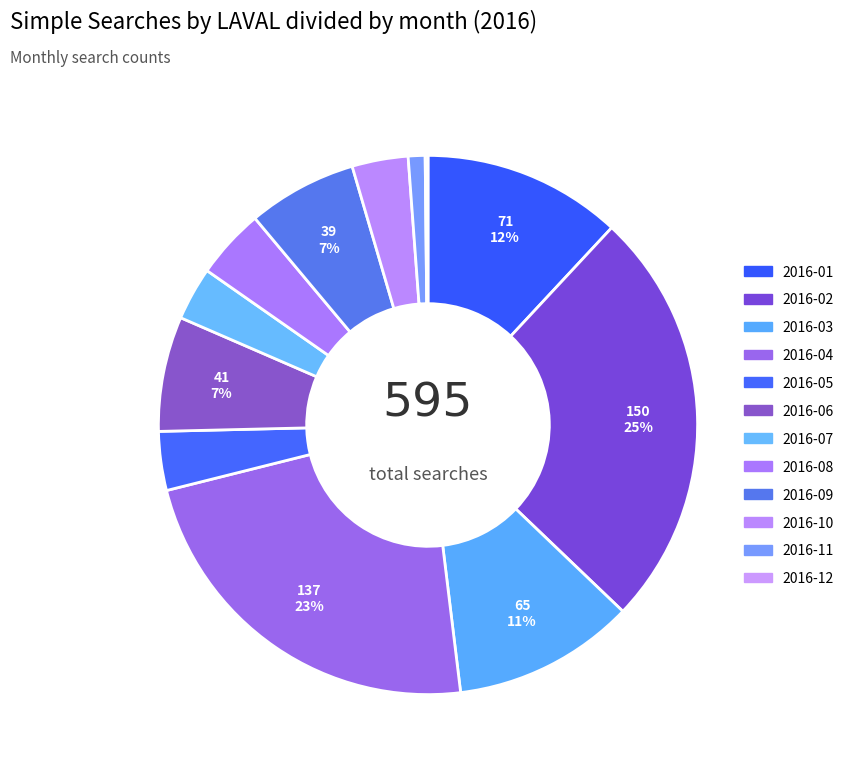

The 2016-04 slice represents 23% of the pie. True or false?

True